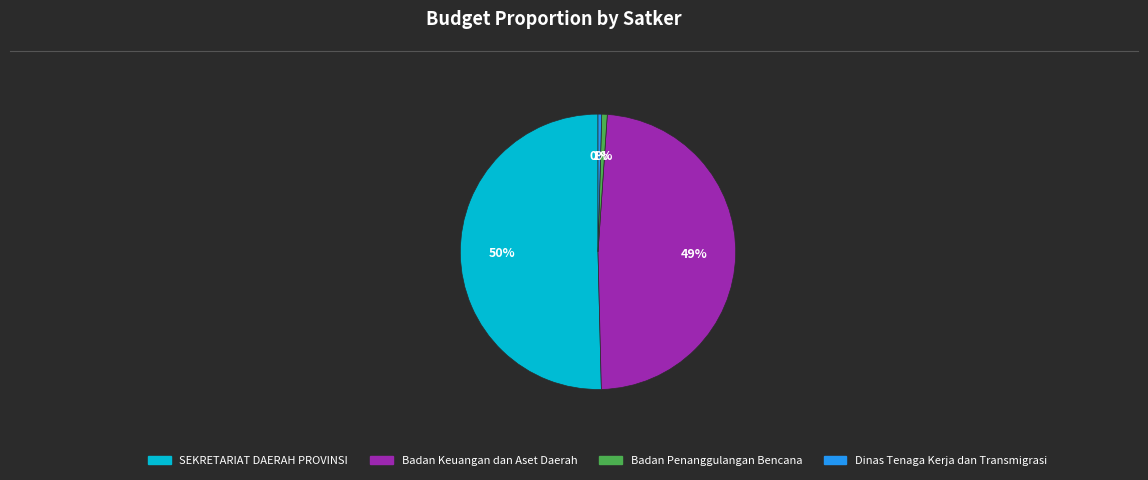

To the nearest percent, what is the difference between the largest and smallest slice percentages?

50%